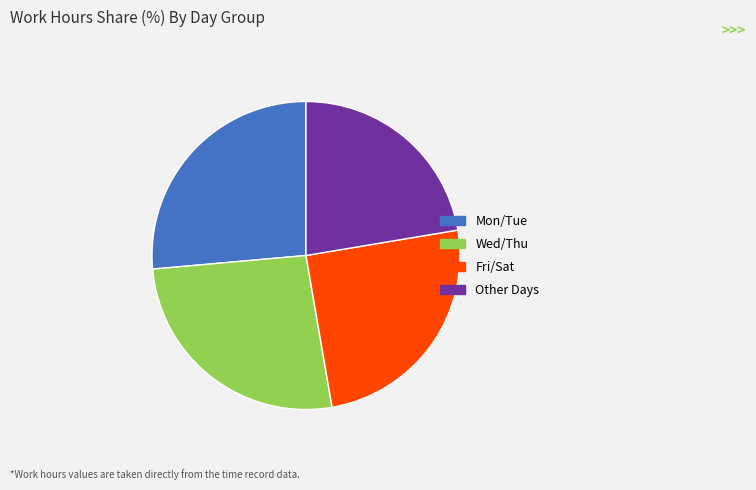

True or false: Fri/Sat accounts for 34% of the total.

False